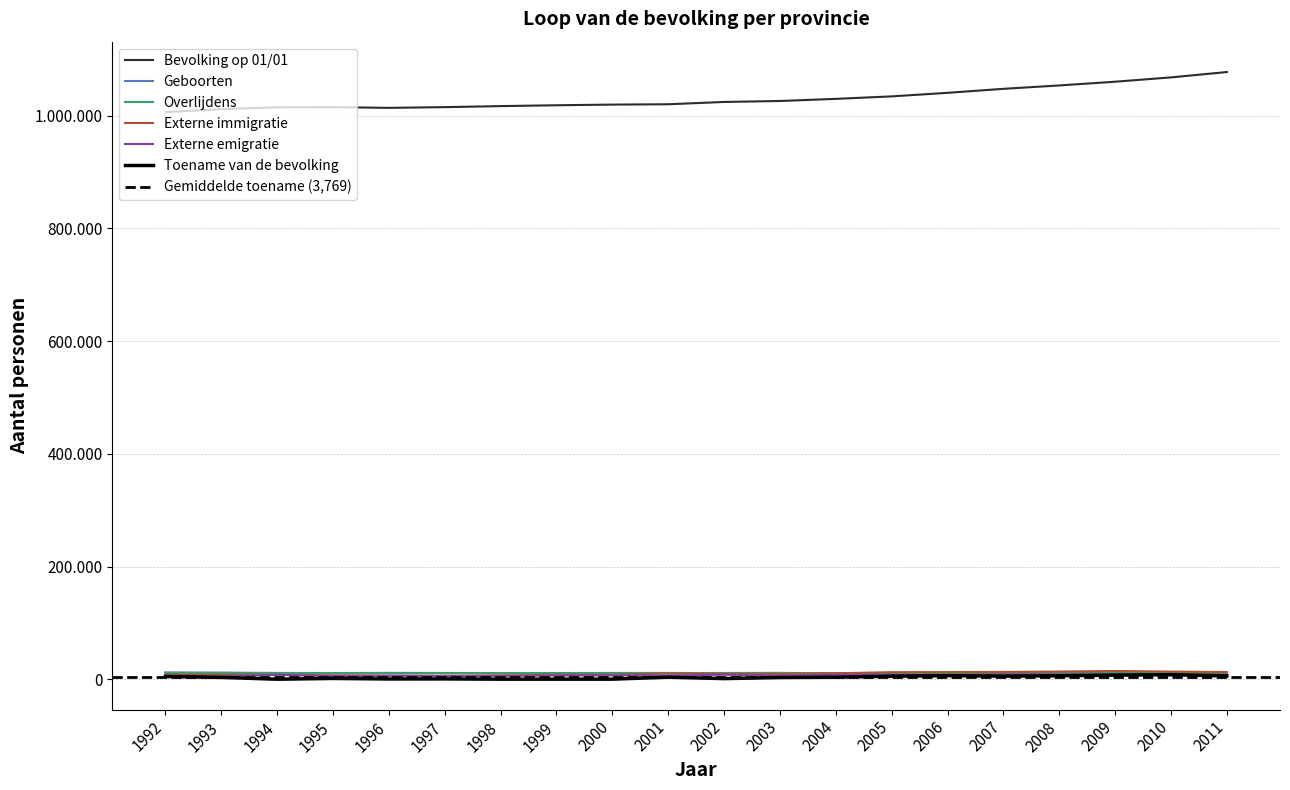

The value of Externe emigratie at 1992 is 8018. True or false?

False